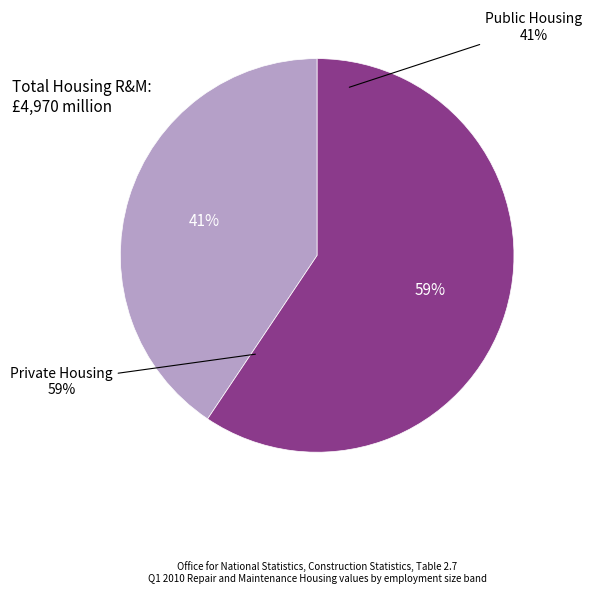

What is the change in value from Public to Private?

+934